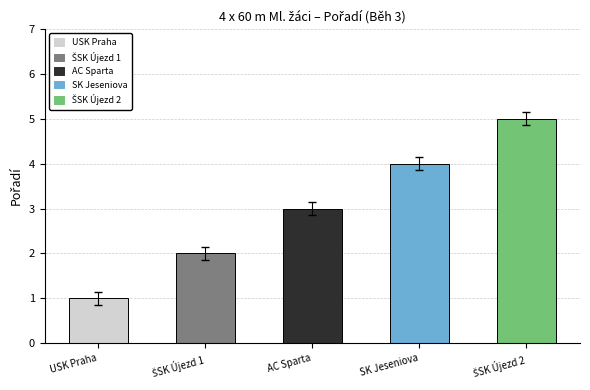

What is the difference between the maximum and minimum values?

4